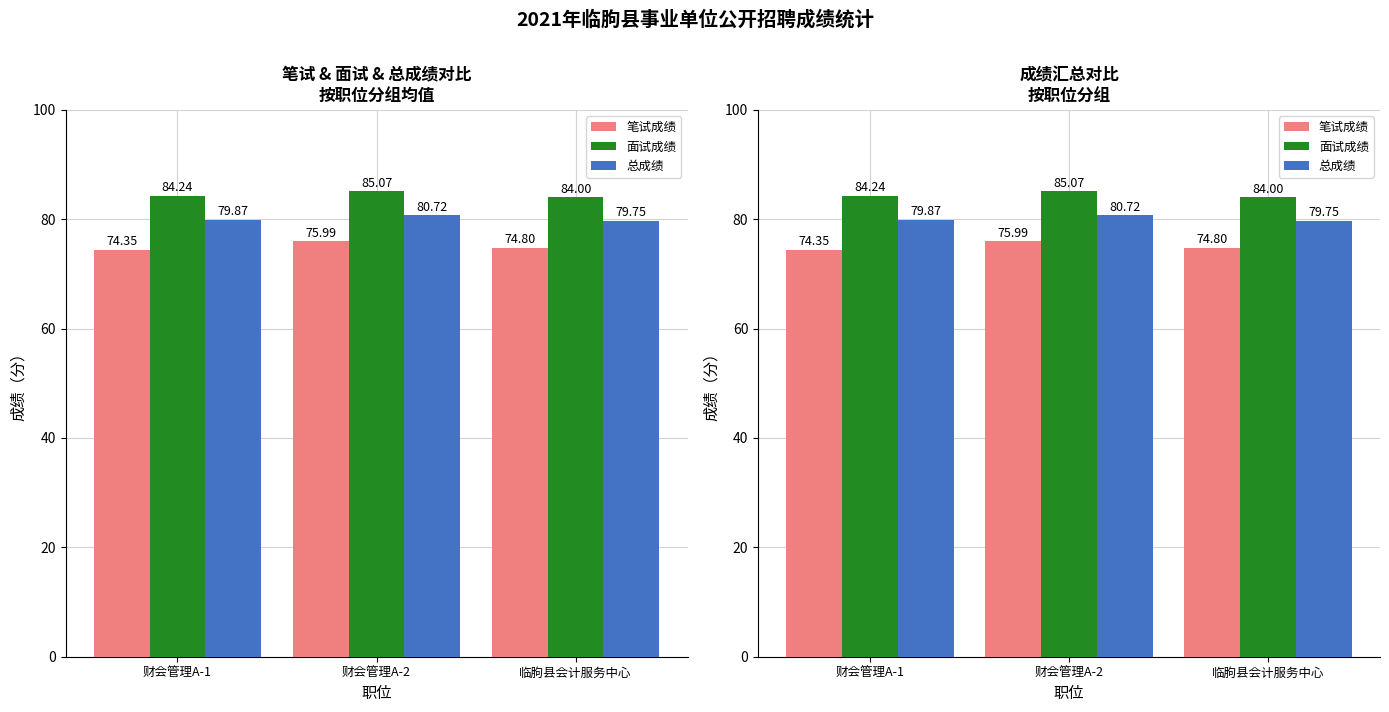

What is the total value across all series at 临朐县会计服务中心?

238.6